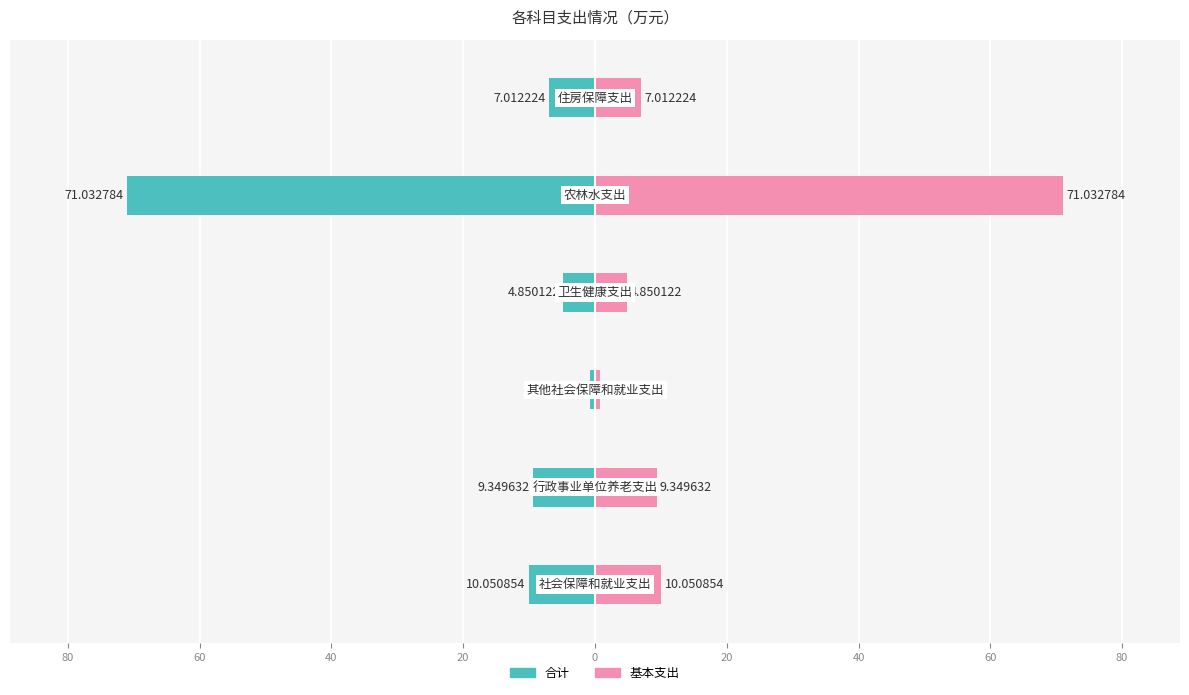

At 40, list the series in order from smallest to largest.

合计, 基本支出